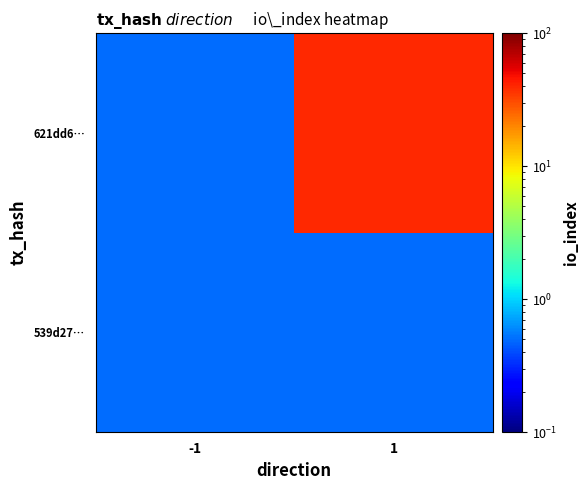

Which series has the widest spread of values?

621dd6…